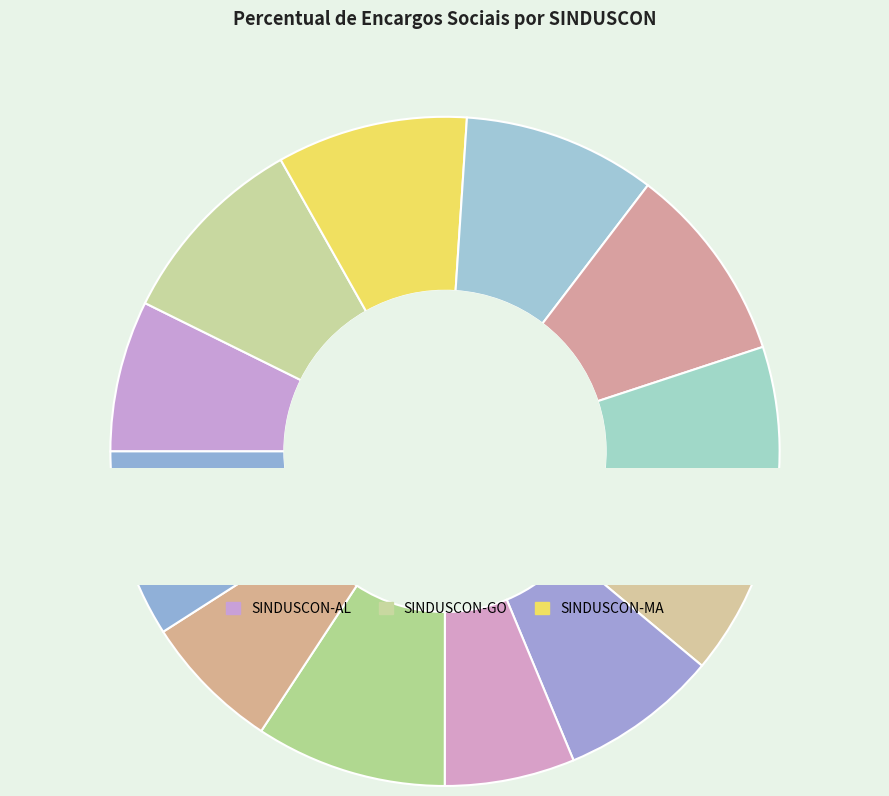

Combined, what portion of the pie is SINDUSCON-AL and SINDUSCON-MT?

16.4%